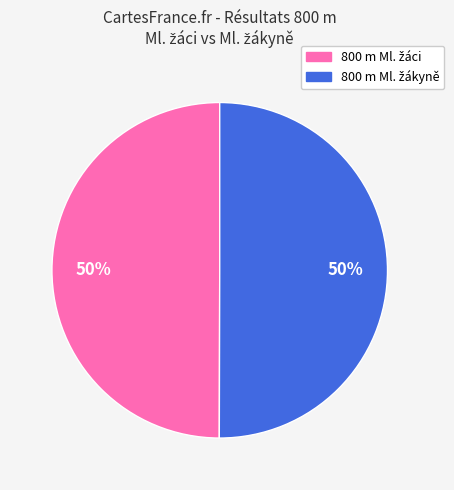

To the nearest percent, what is the average slice percentage?

50%